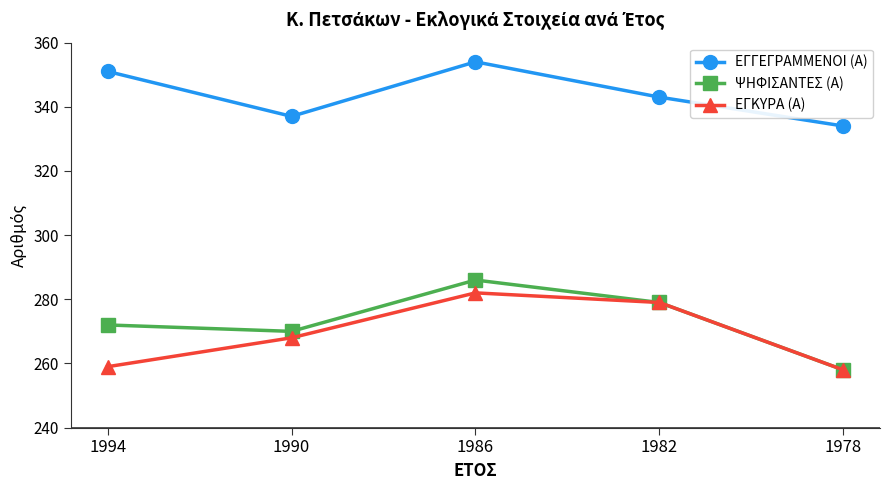

Which series has the largest total across all categories?

ΕΓΓΕΓΡΑΜΜΕΝΟΙ (Α)